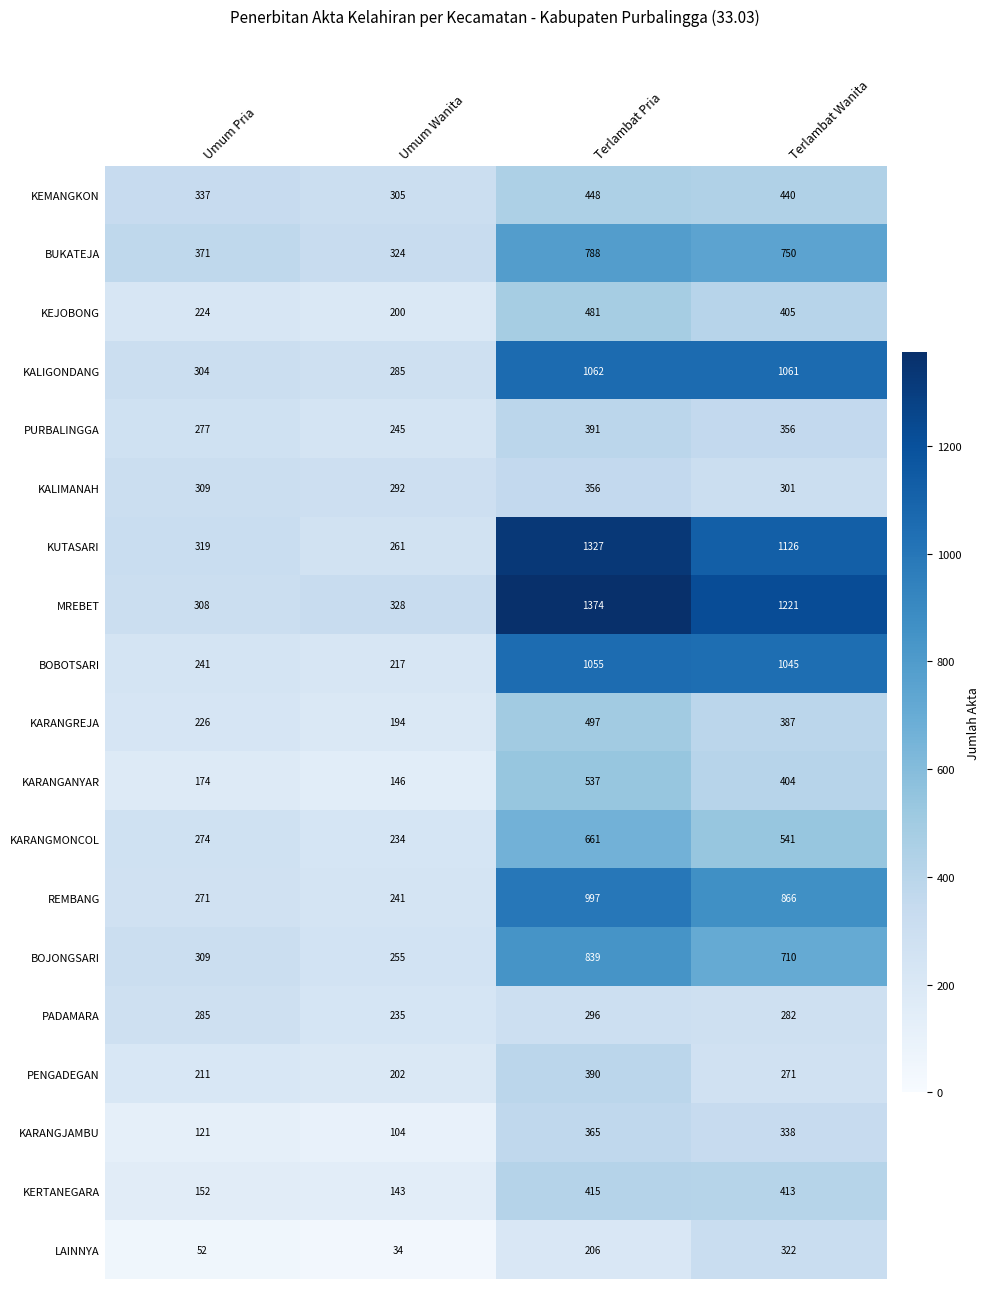

What is the difference between the highest and lowest values at Terlambat Wanita?

950